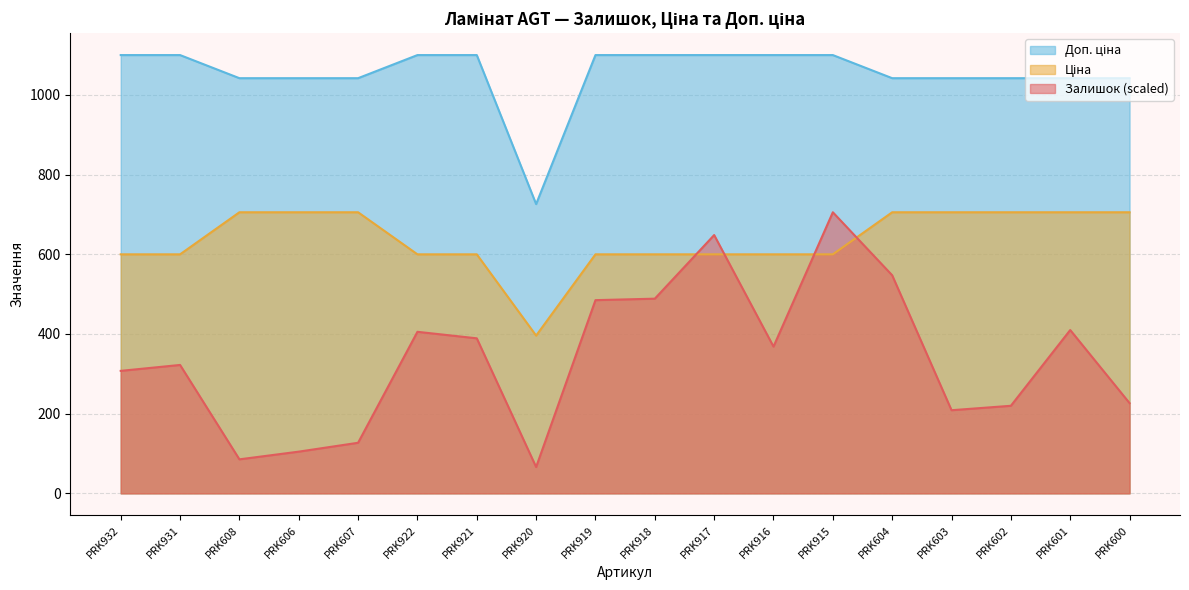

Between PRK608 and PRK917, which series saw the biggest shift?

Залишок (scaled)